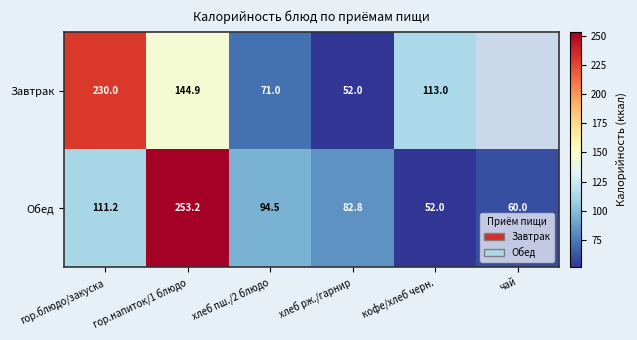

The value of Обед at кофе/хлеб черн. is 52.0. True or false?

True